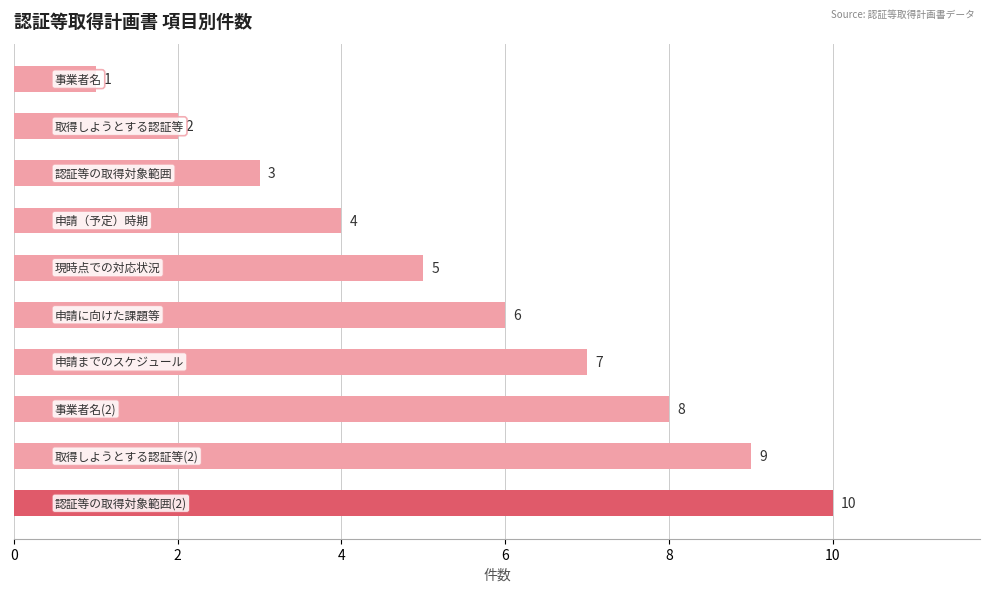

What is the value of the 9th bar from the top?

9